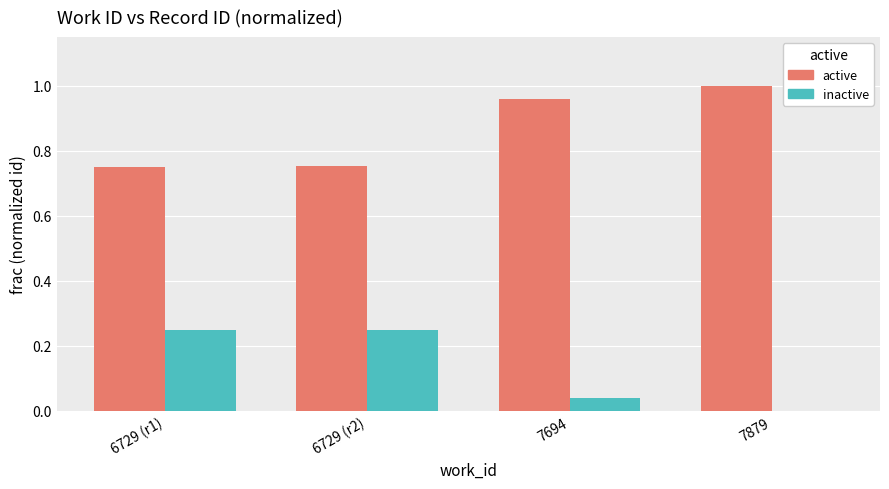

Which label corresponds to the largest value in the chart?

7879